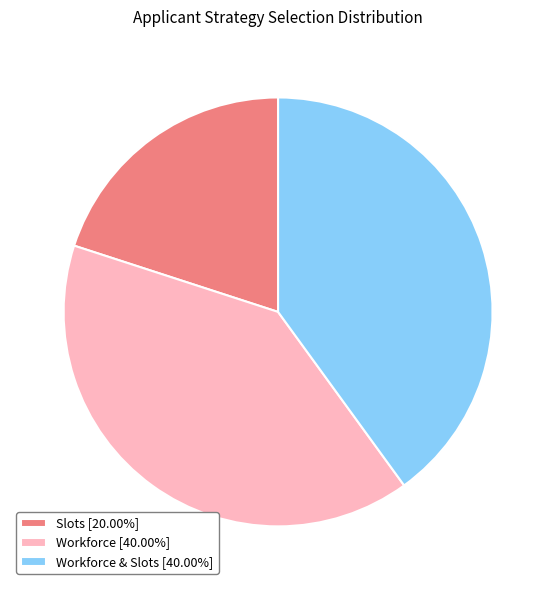

Is the sum of Slots [20.00%] and Workforce [40.00%] greater than half?

Yes